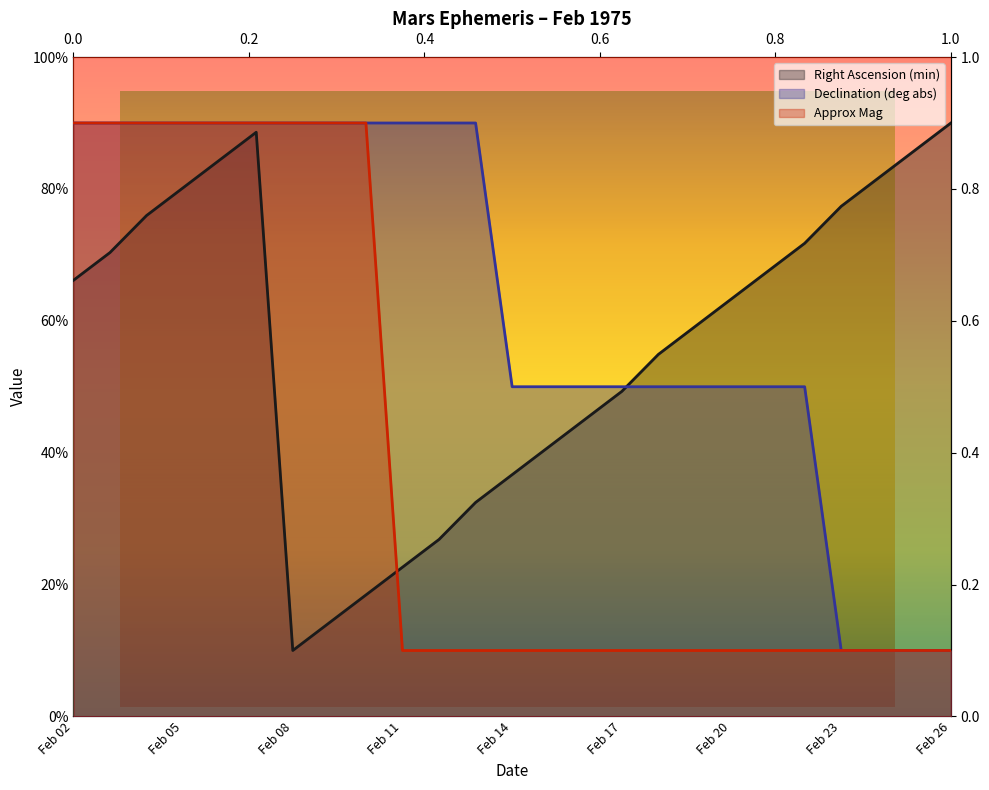

Reading left to right, what are all the values shown in this chart?

Right Ascension (min): Feb 02=66.1	Feb 03=70.4	Feb 04=76.0	Feb 05=80.2	Feb 06=84.4	Feb 07=88.6	Feb 08=10.0	Feb 09=14.2	Feb 10=18.4	Feb 11=22.6	Feb 12=26.8	Feb 13=32.5	Feb 14=36.7	Feb 15=40.9	Feb 16=45.1	Feb 17=49.3	Feb 18=54.9	Feb 19=59.1	Feb 20=63.3	Feb 21=67.5	Feb 22=71.8	Feb 23=77.4	Feb 24=81.6	Feb 25=85.8	Feb 26=90.0
Declination (deg abs): Feb 02=90.0	Feb 03=90.0	Feb 04=90.0	Feb 05=90.0	Feb 06=90.0	Feb 07=90.0	Feb 08=90.0	Feb 09=90.0	Feb 10=90.0	Feb 11=90.0	Feb 12=90.0	Feb 13=90.0	Feb 14=50.0	Feb 15=50.0	Feb 16=50.0	Feb 17=50.0	Feb 18=50.0	Feb 19=50.0	Feb 20=50.0	Feb 21=50.0	Feb 22=50.0	Feb 23=10.0	Feb 24=10.0	Feb 25=10.0	Feb 26=10.0
Approx Mag: Feb 02=90.0	Feb 03=90.0	Feb 04=90.0	Feb 05=90.0	Feb 06=90.0	Feb 07=90.0	Feb 08=90.0	Feb 09=90.0	Feb 10=90.0	Feb 11=10.0	Feb 12=10.0	Feb 13=10.0	Feb 14=10.0	Feb 15=10.0	Feb 16=10.0	Feb 17=10.0	Feb 18=10.0	Feb 19=10.0	Feb 20=10.0	Feb 21=10.0	Feb 22=10.0	Feb 23=10.0	Feb 24=10.0	Feb 25=10.0	Feb 26=10.0